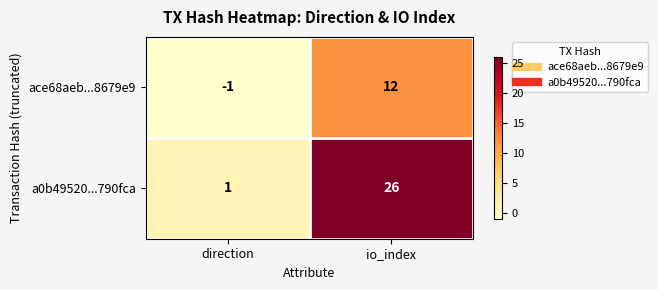

What is the minimum value shown in the chart?

-1